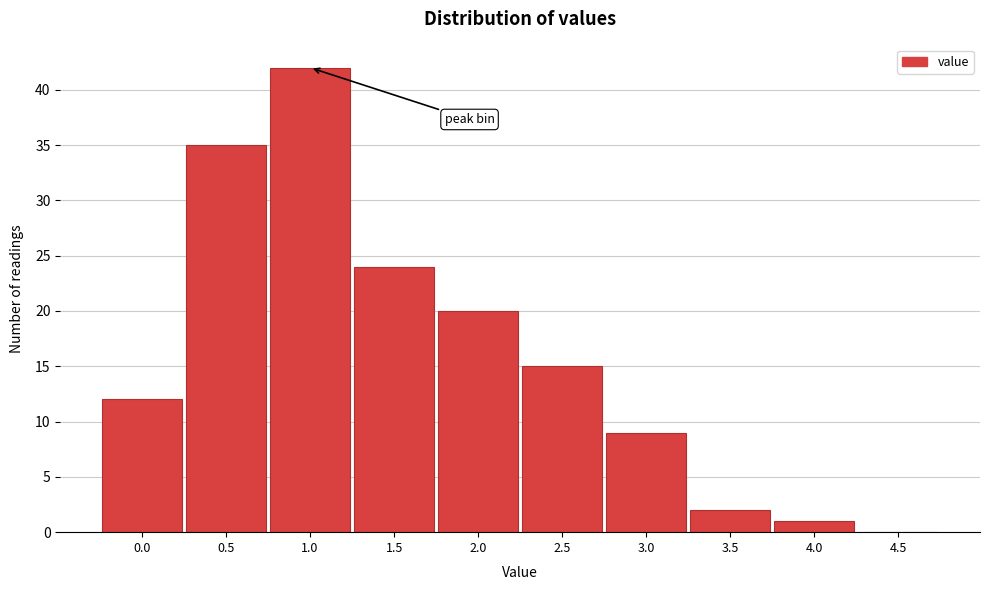

Reading right to left, what are all the values shown in this chart?

4.5=0	4.0=1	3.5=2	3.0=9	2.5=15	2.0=20	1.5=24	1.0=42	0.5=35	0.0=12